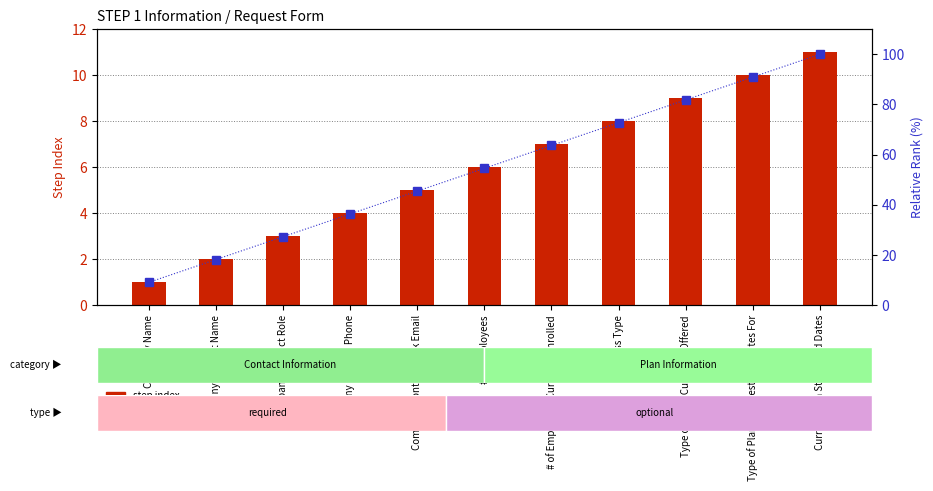

At how many categories does at least one series exceed 11?

10